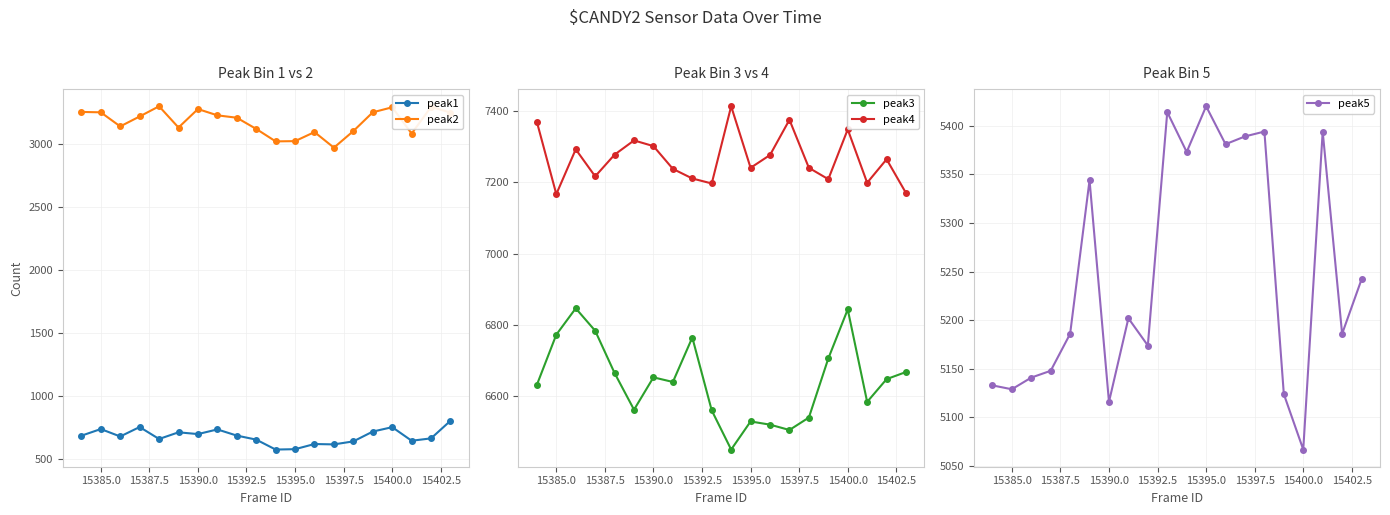

How many interior local peaks does the peak3 series have?

5